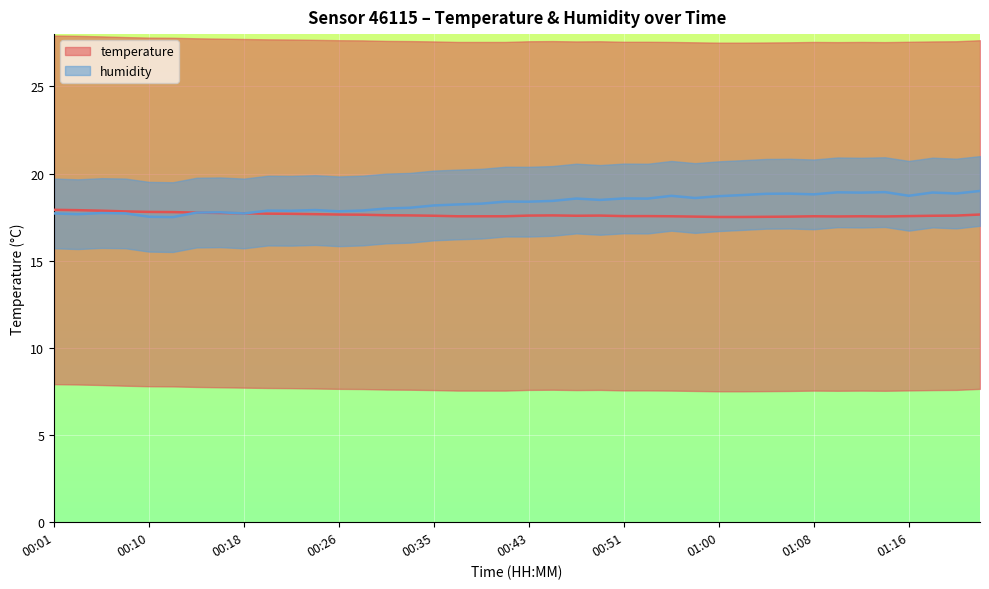

Reading left to right, list all the values displayed in this chart.

temperature: 00:01=17.9	00:03=17.9	00:06=17.9	00:08=17.8	00:10=17.8	00:12=17.8	00:14=17.8	00:16=17.7	00:18=17.7	00:20=17.7	00:22=17.7	00:24=17.7	00:26=17.6	00:28=17.6	00:30=17.6	00:32=17.6	00:35=17.6	00:37=17.6	00:39=17.6	00:41=17.6	00:43=17.6	00:45=17.6	00:47=17.6	00:49=17.6	00:51=17.6	00:53=17.6	00:56=17.6	00:58=17.5	01:00=17.5	01:02=17.5	01:04=17.5	01:06=17.5	01:08=17.6	01:10=17.5	01:12=17.6	01:14=17.5	01:16=17.6	01:19=17.6	01:21=17.6	01:25=17.6
humidity: 00:01=17.7	00:03=17.7	00:06=17.7	00:08=17.7	00:10=17.5	00:12=17.5	00:14=17.8	00:16=17.8	00:18=17.7	00:20=17.9	00:22=17.9	00:24=17.9	00:26=17.8	00:28=17.9	00:30=18.0	00:32=18.0	00:35=18.2	00:37=18.2	00:39=18.3	00:41=18.4	00:43=18.4	00:45=18.4	00:47=18.6	00:49=18.5	00:51=18.6	00:53=18.6	00:56=18.7	00:58=18.6	01:00=18.7	01:02=18.8	01:04=18.8	01:06=18.8	01:08=18.8	01:10=18.9	01:12=18.9	01:14=18.9	01:16=18.7	01:19=18.9	01:21=18.9	01:25=19.0